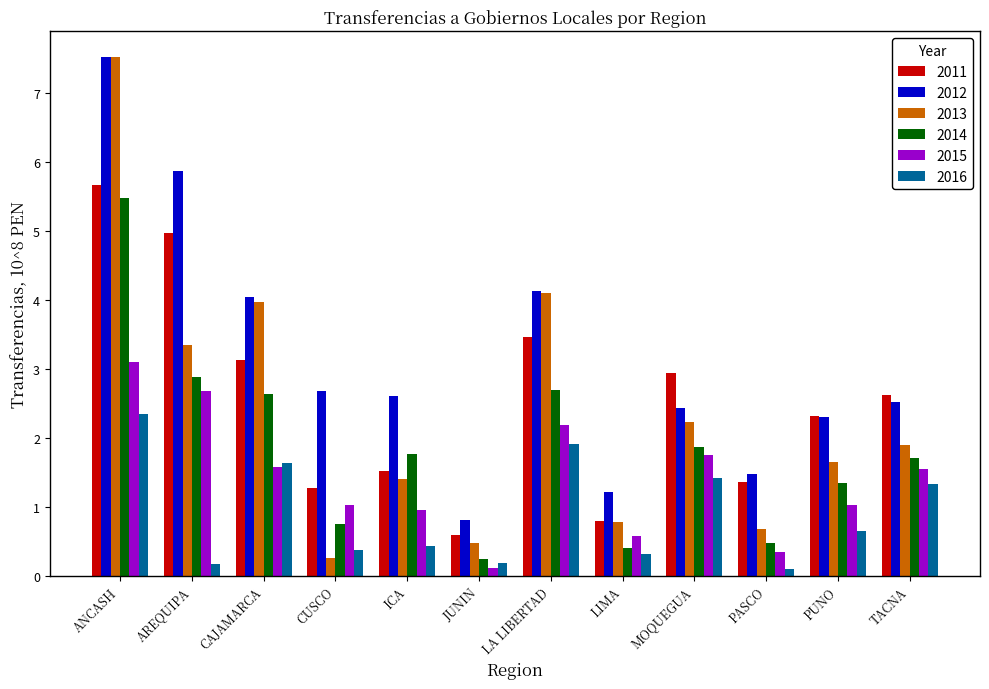

How many bars are there in each group?

6